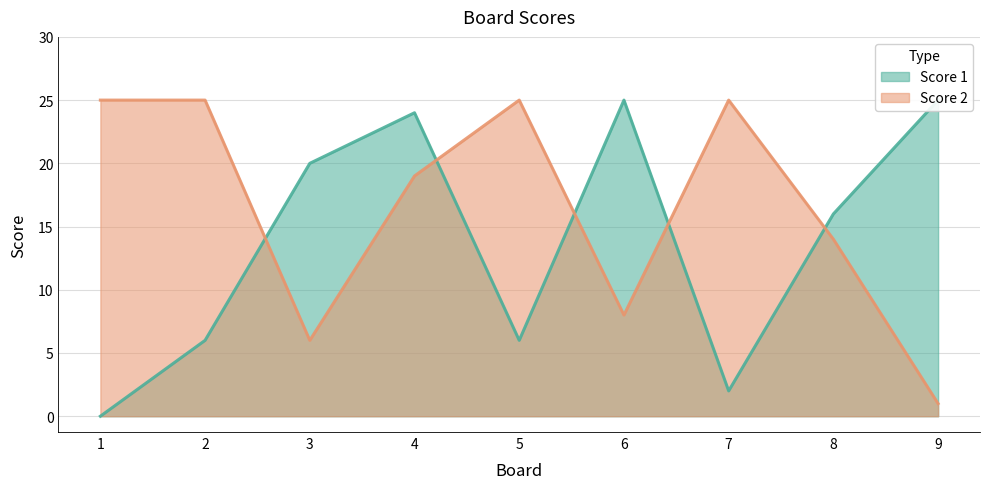

The Score 1 series shows 6 at 2. True or false?

True